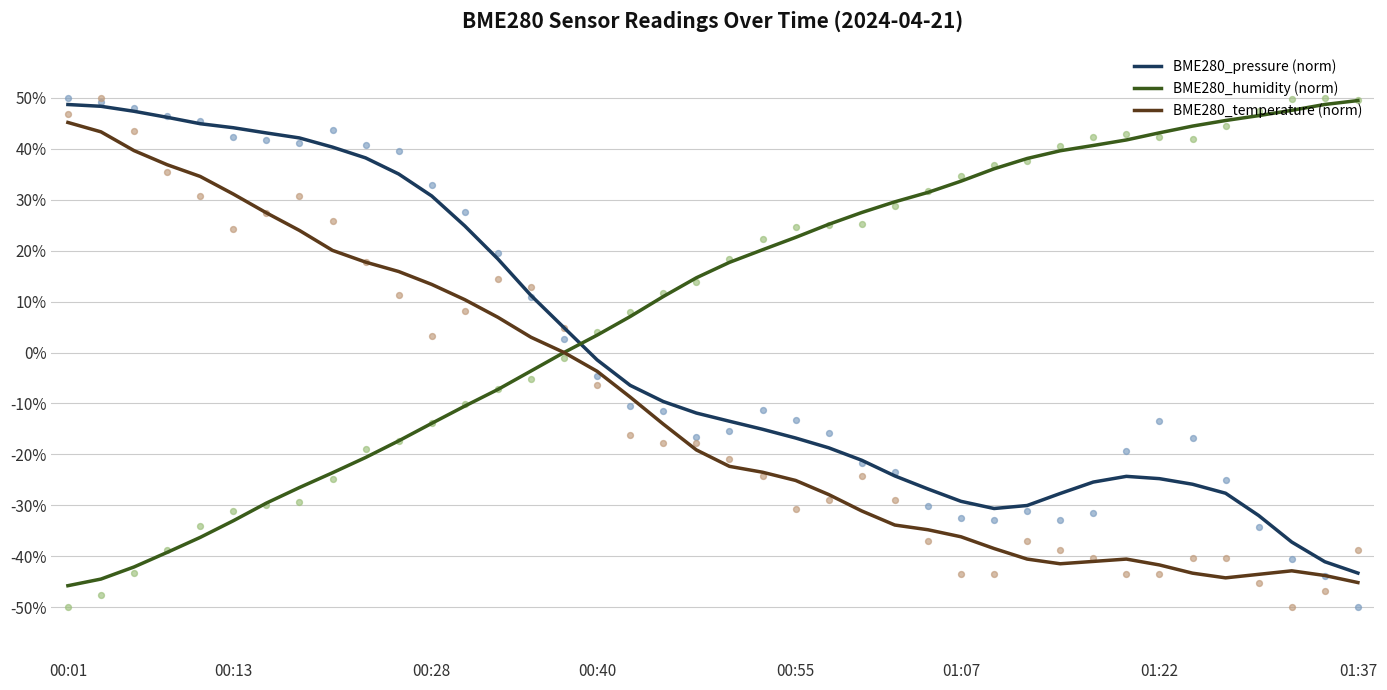

Is the value of BME280_temperature (norm) at 00:01 greater than the value of BME280_humidity (norm) at 00:40?

Yes